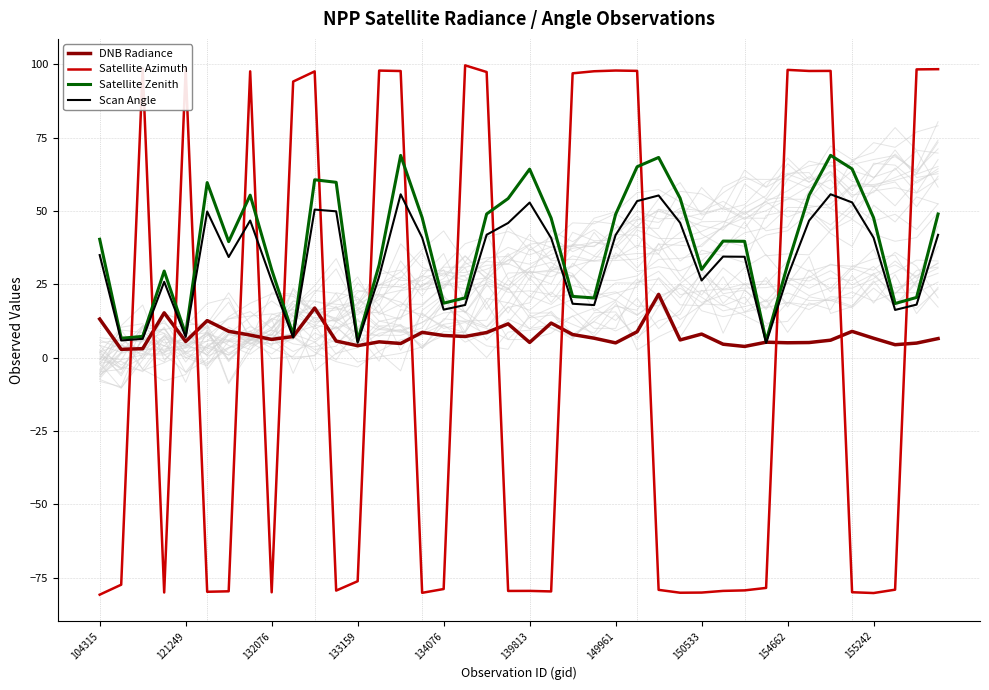

What is the minimum value for Scan Angle?

5.0